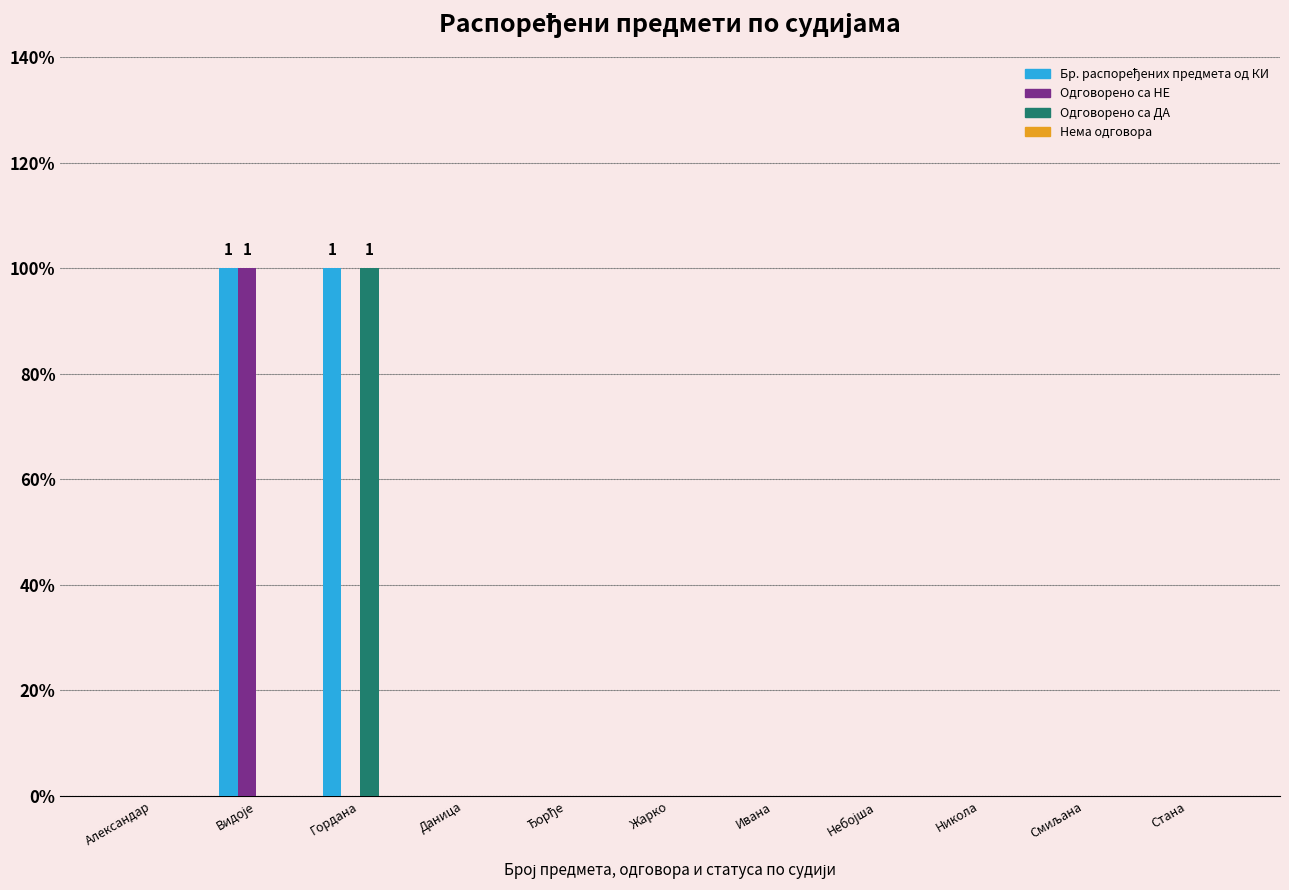

Are the bars horizontal?

No